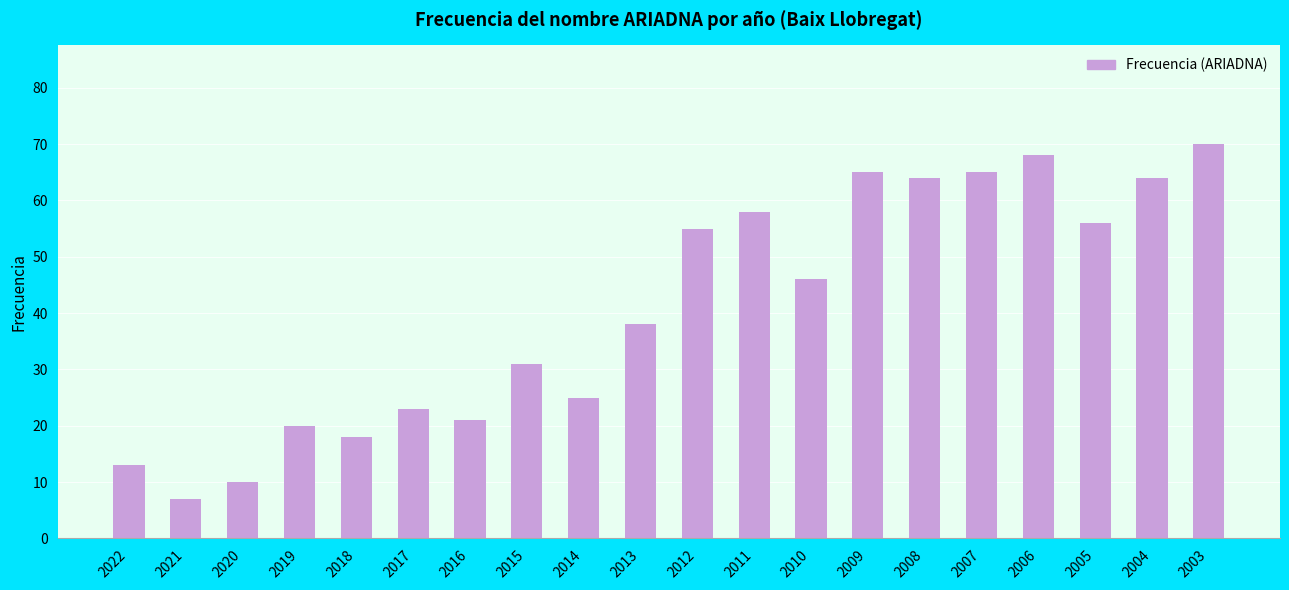

Count the number of categories in the chart.

20